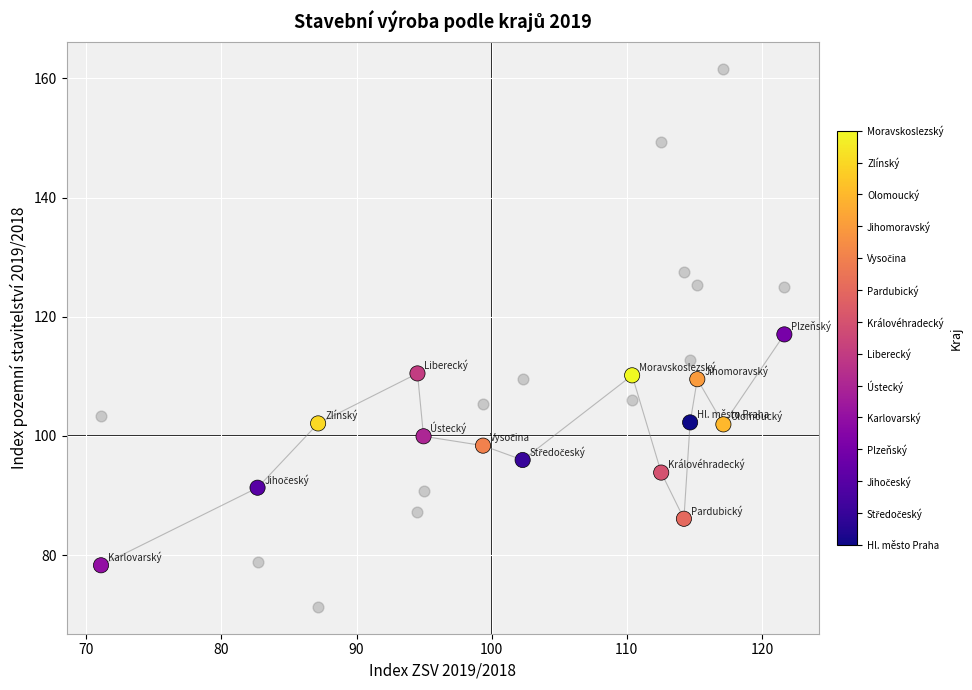

Across all series, what Y value is closest to 116?

117.0